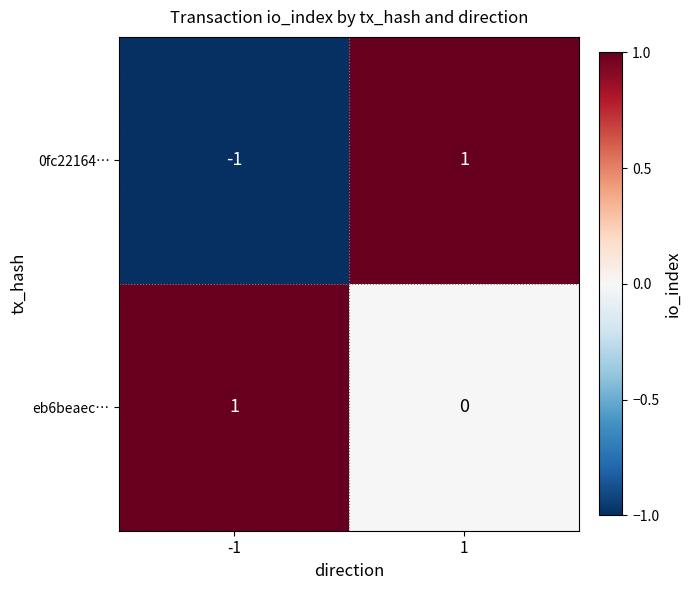

The eb6beaec… series shows 1 at -1. True or false?

True